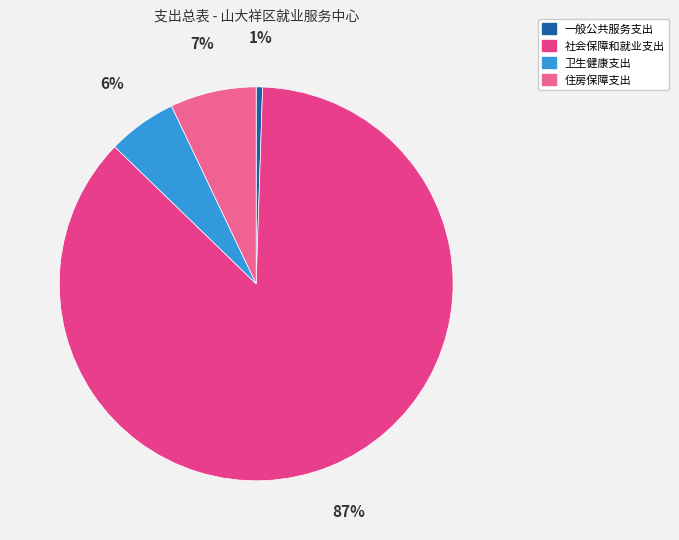

How many segments does this pie chart have?

4